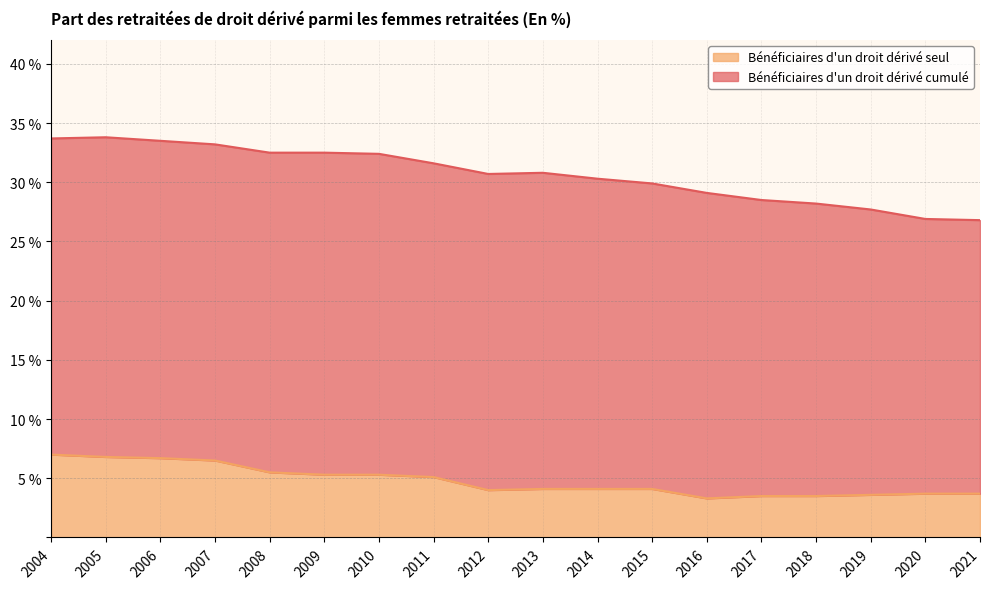

What is the total value across all series at 2017?

28.5